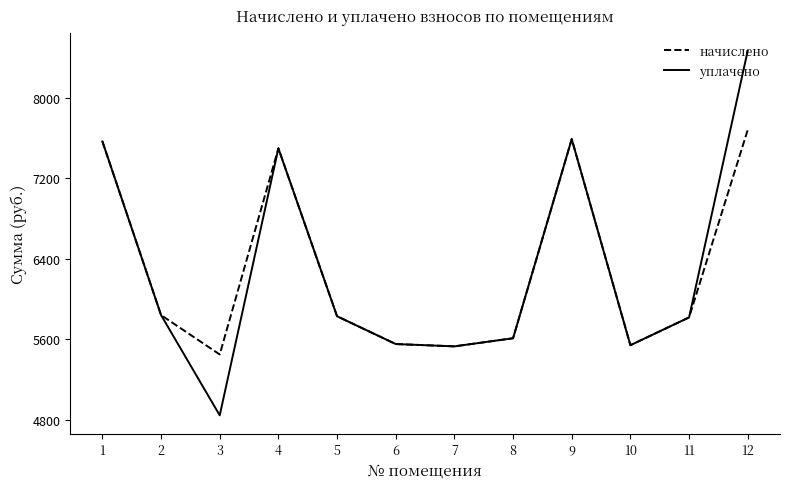

Which series changed the most between 6 and 12?

уплачено